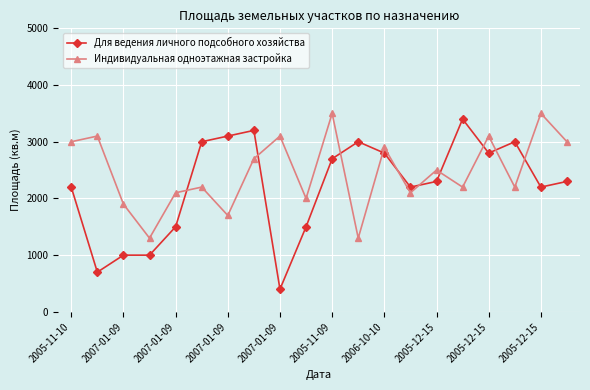

What is the sum of all Индивидуальная одноэтажная застройка values?

49400